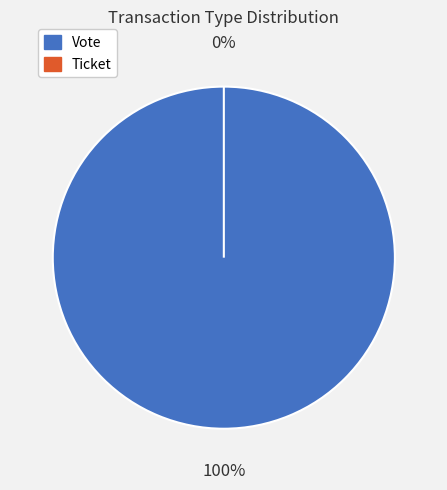

Is it true that Vote is 100% of the pie?

True